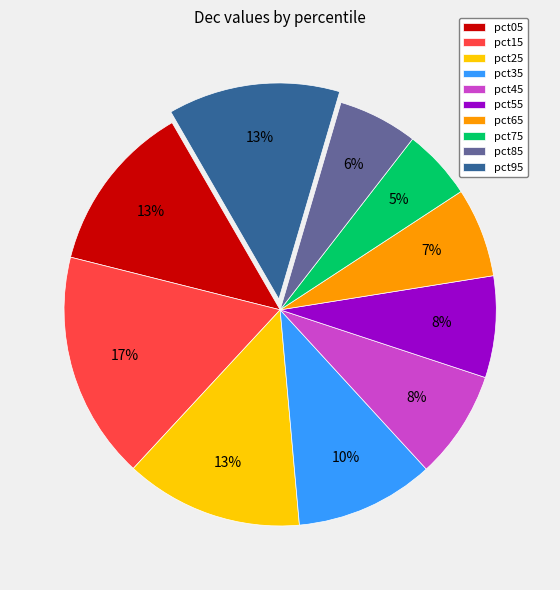

Count the number of slices in the pie.

10